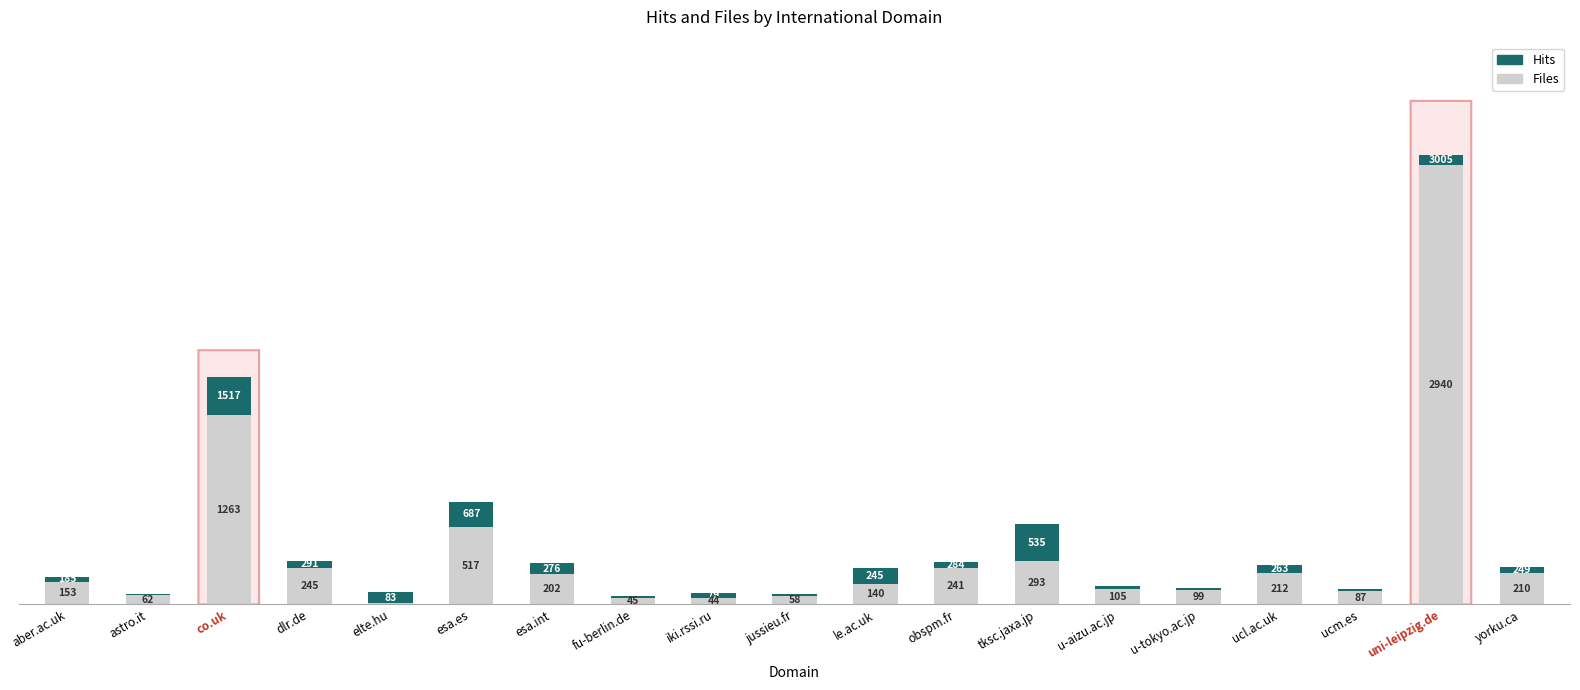

At which category is the sum across all series the highest?

uni-leipzig.de